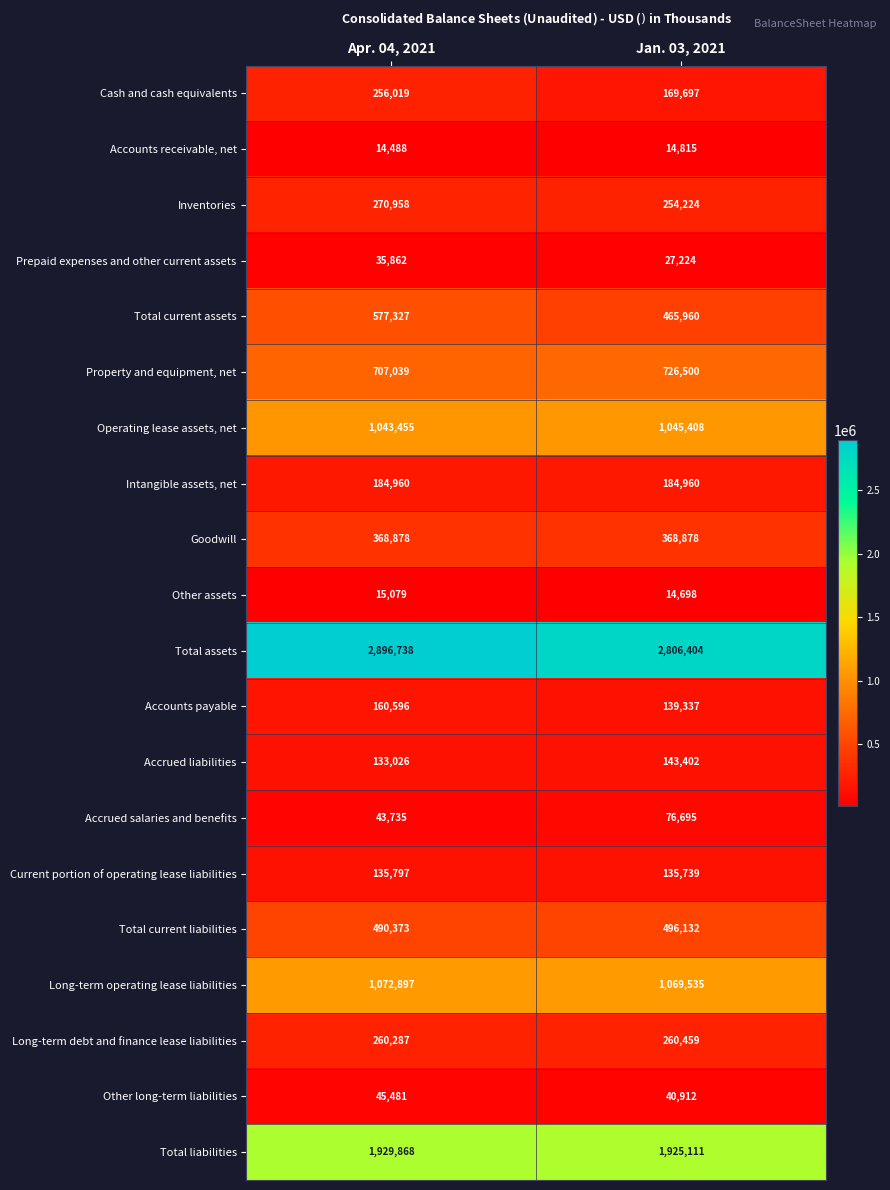

What is the sum of the Intangible assets, net values at Apr. 04, 2021 and Jan. 03, 2021?

369920